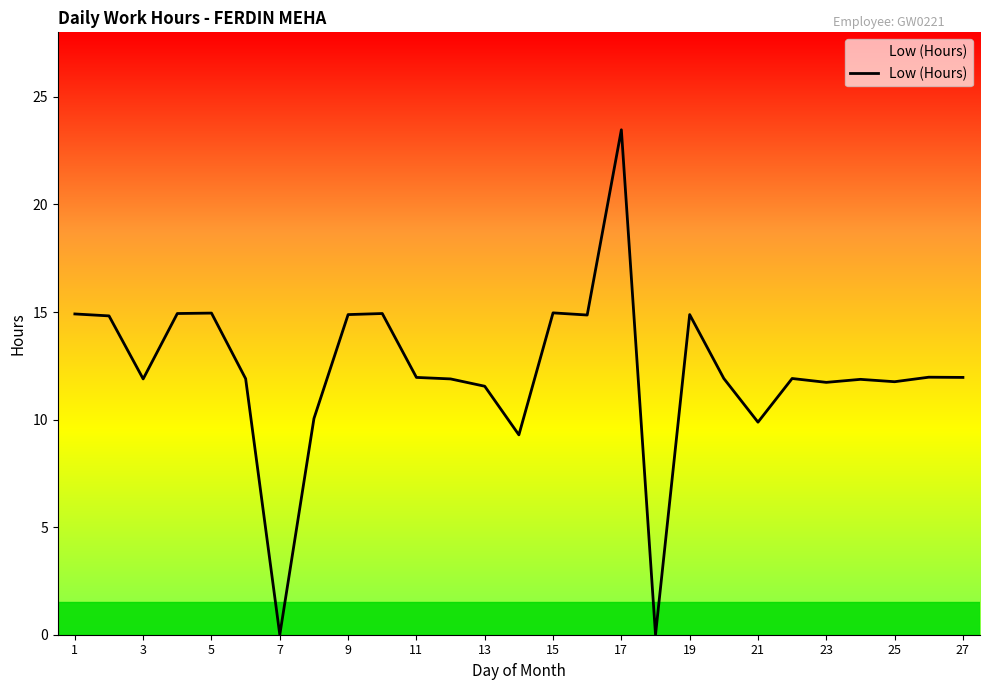

What is the difference between the maximum and minimum values?

23.5